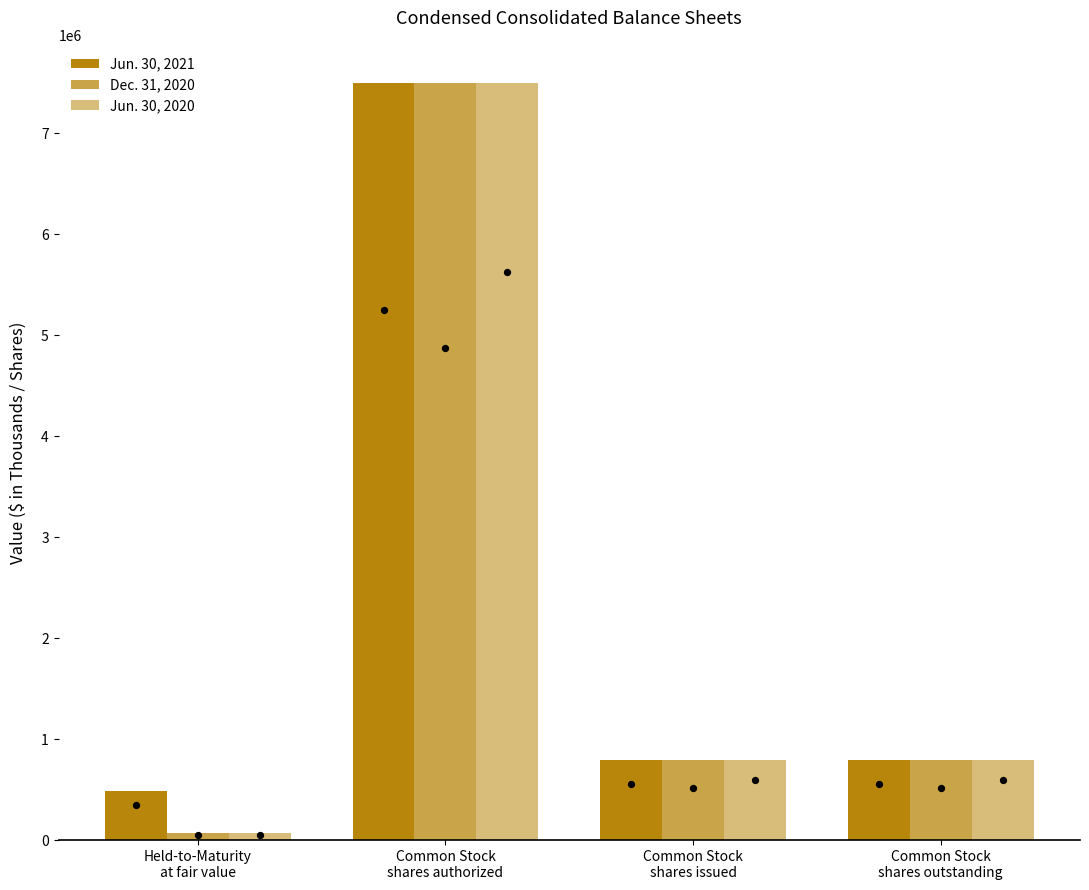

Which series reaches the minimum Y coordinate?

Dec. 31, 2020